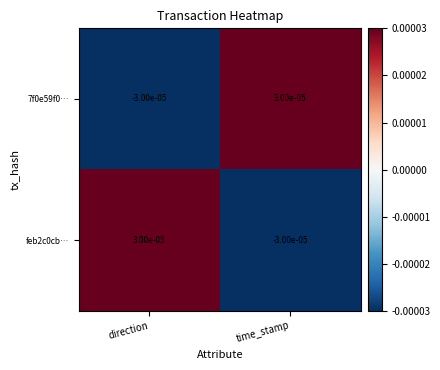

Is the value of 7f0e59f0… at direction greater than the value of feb2c0cb… at direction?

No